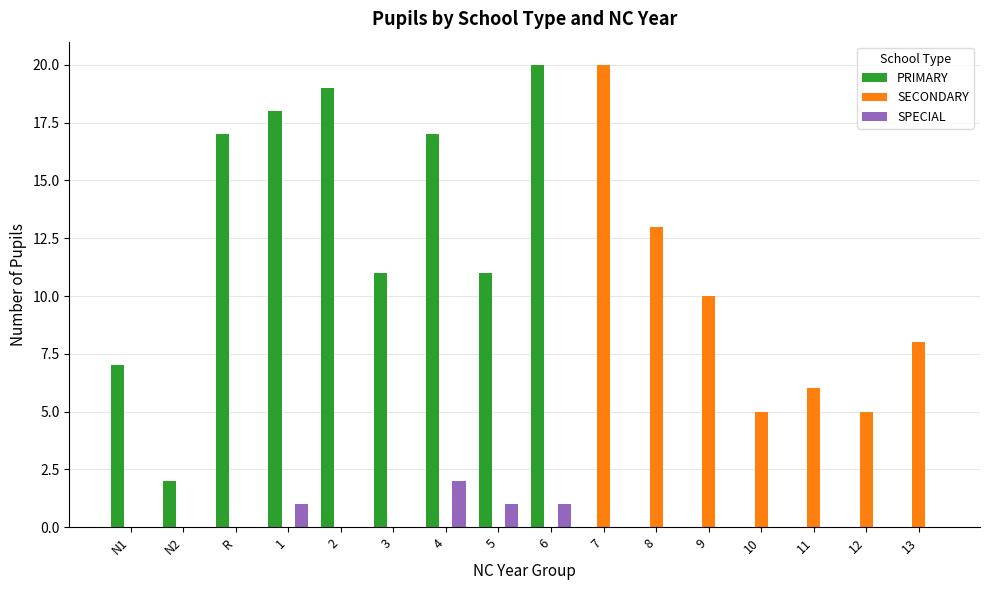

The value of PRIMARY at 11 is 0. True or false?

True